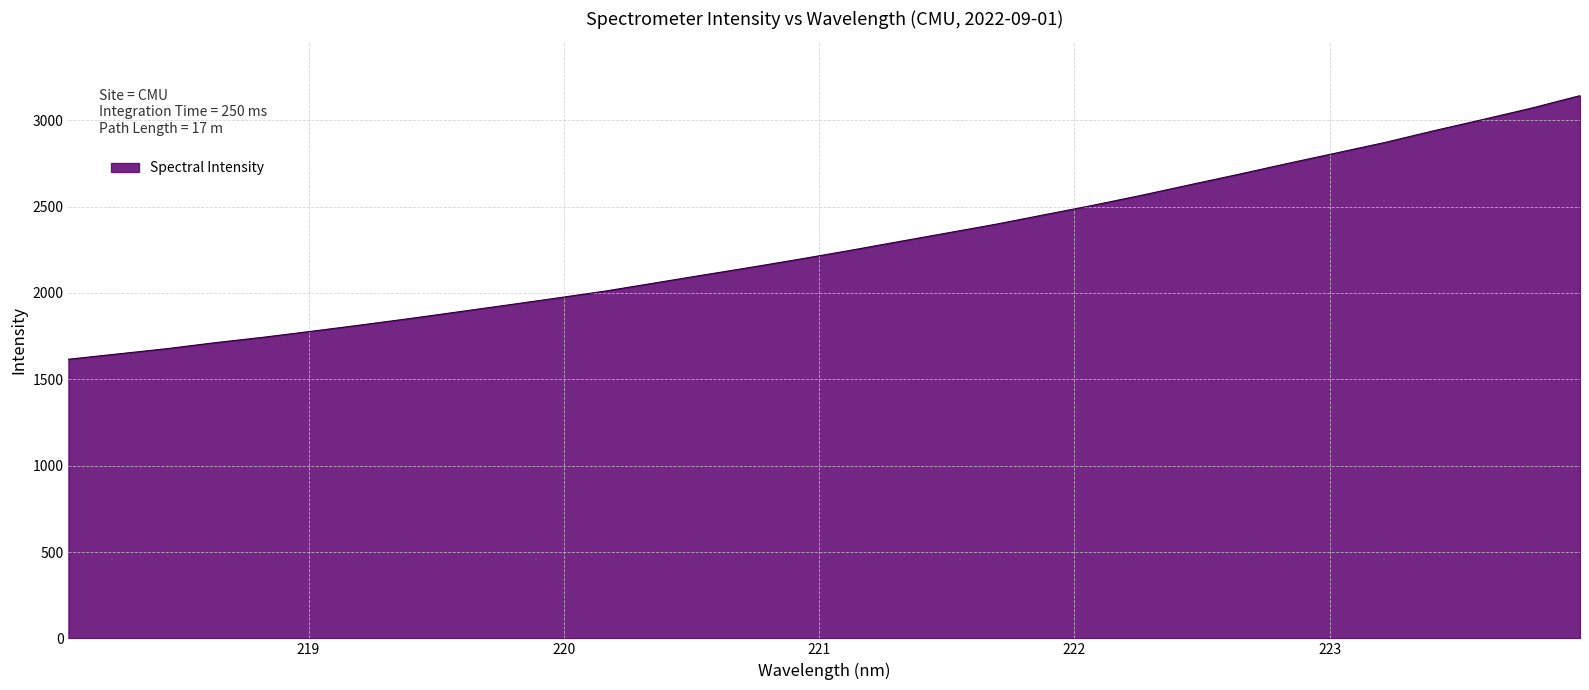

What is the greatest value displayed?

3142.5